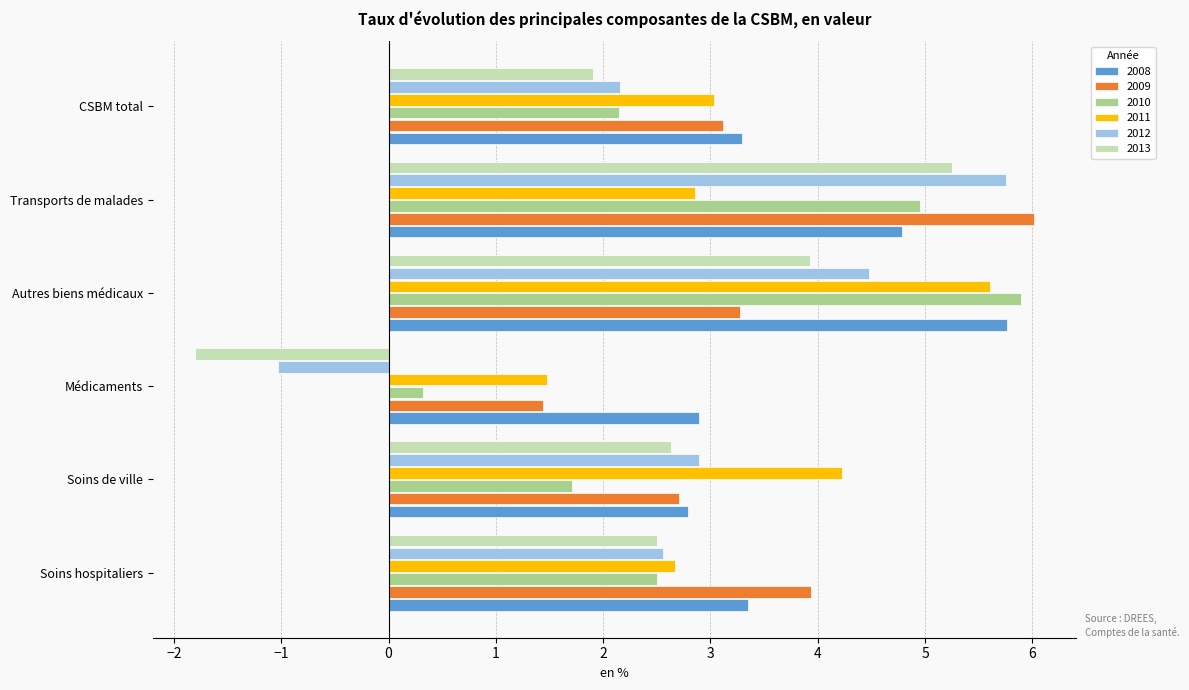

Read the 2013 value at Soins hospitaliers.

2.5